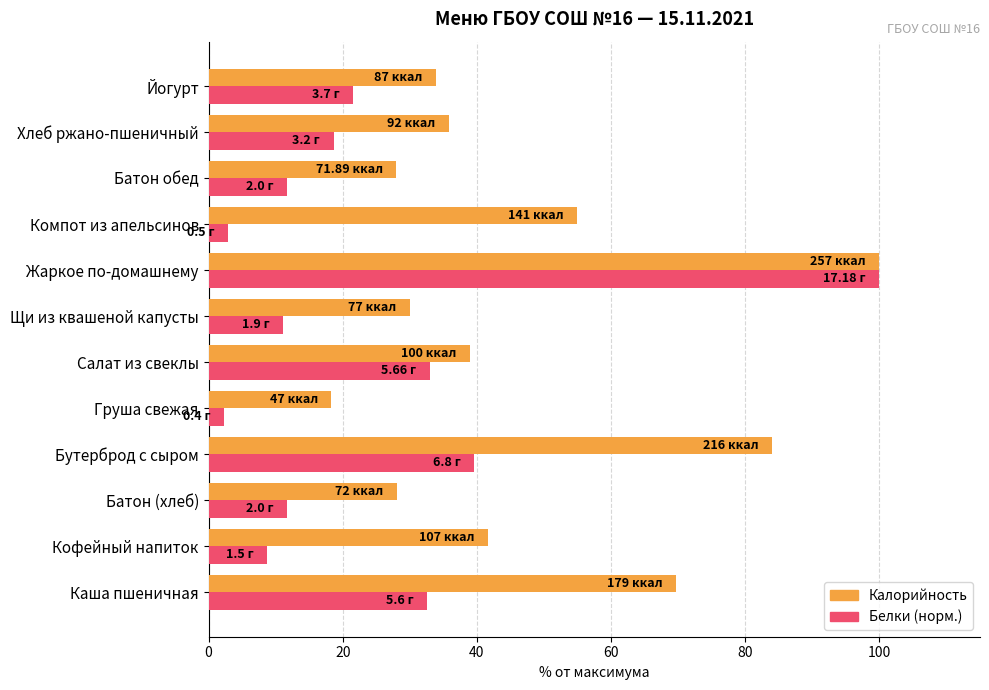

What is the average value of the Калорийность series?

46.9